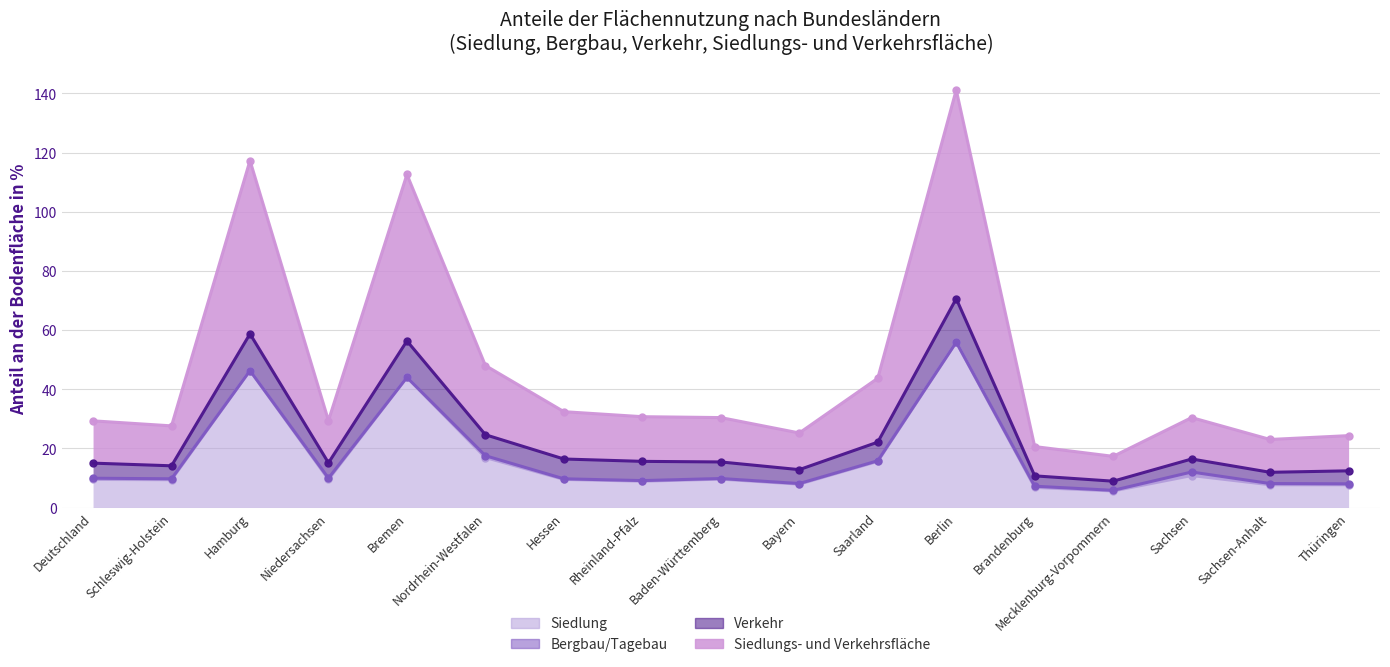

What is the label of the 12th point from the left?

Berlin